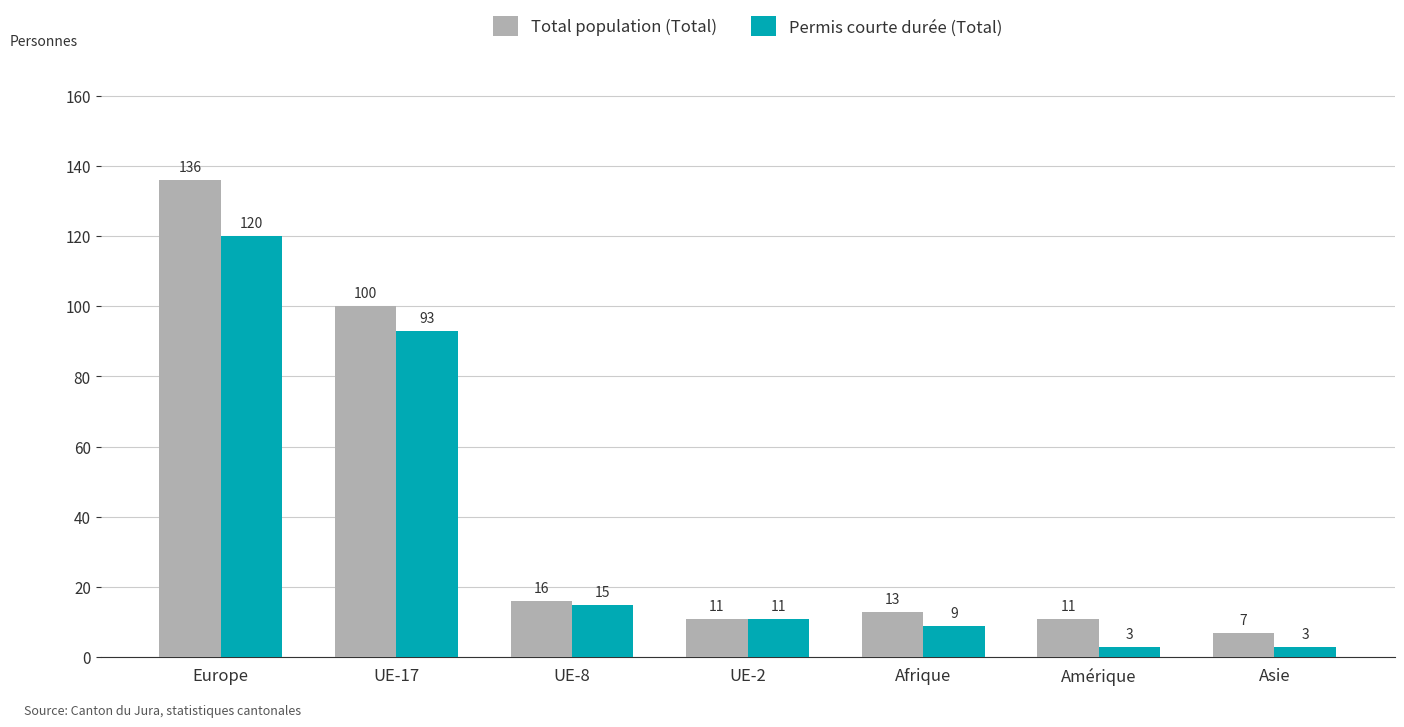

Reading left to right, transcribe all the data shown in this chart.

Total population (Total): Europe=136	UE-17=100	UE-8=16	UE-2=11	Afrique=13	Amérique=11	Asie=7
Permis courte durée (Total): Europe=120	UE-17=93	UE-8=15	UE-2=11	Afrique=9	Amérique=3	Asie=3